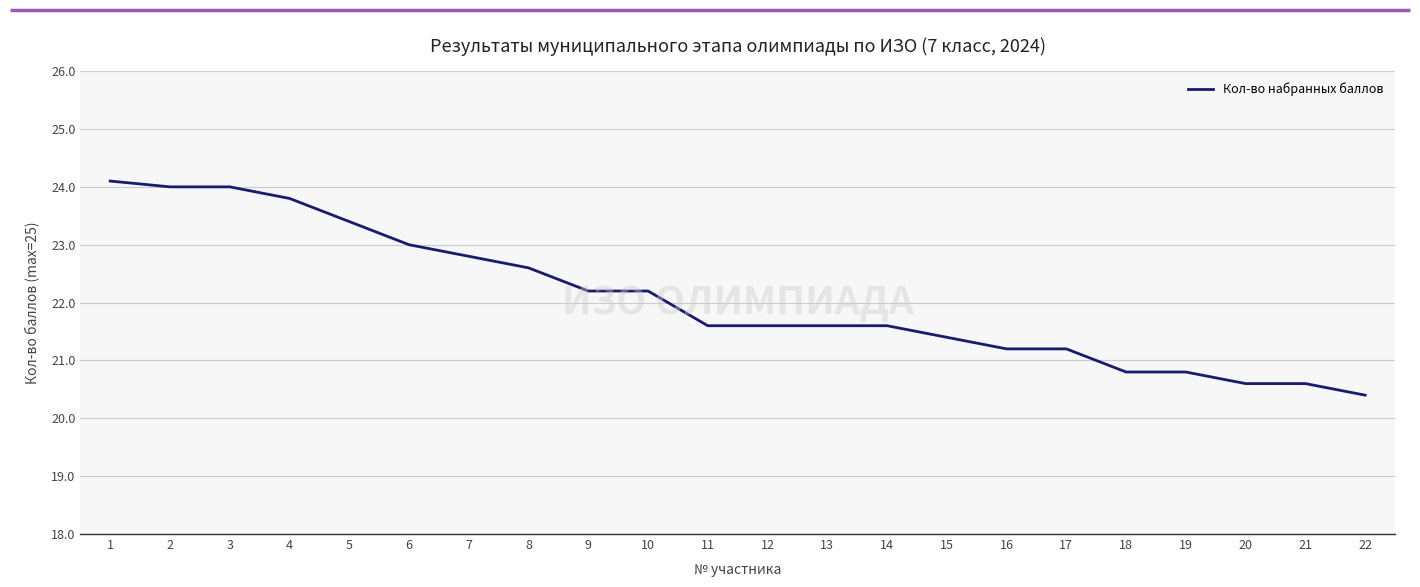

The value at 21 is 20.6. True or false?

True